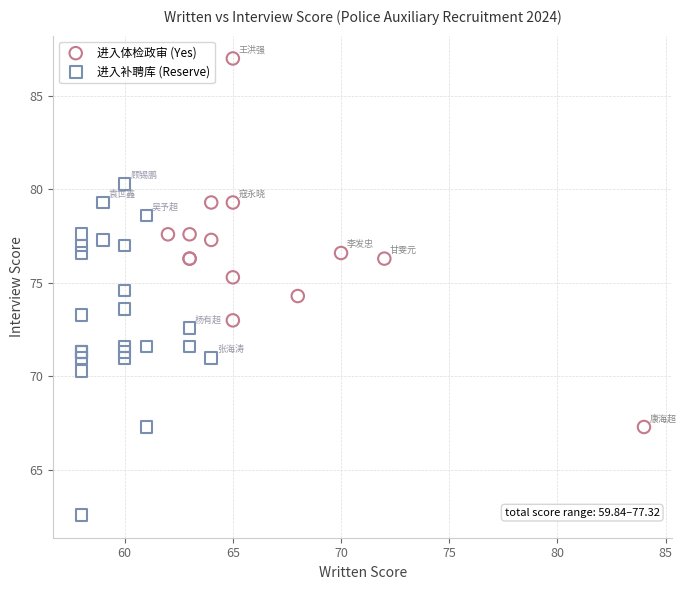

Which series has the largest Y range (max minus min)?

进入体检政审 (Yes)